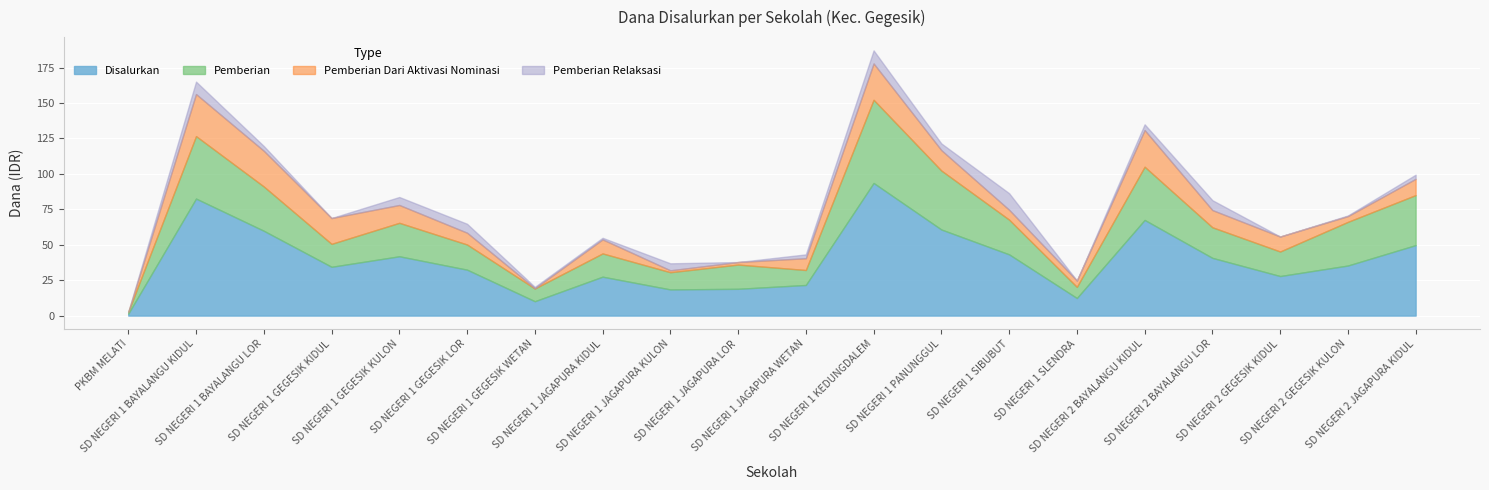

Where is the first local maximum for Pemberian Dari Aktivasi Nominasi?

SD NEGERI 1 BAYALANGU KIDUL